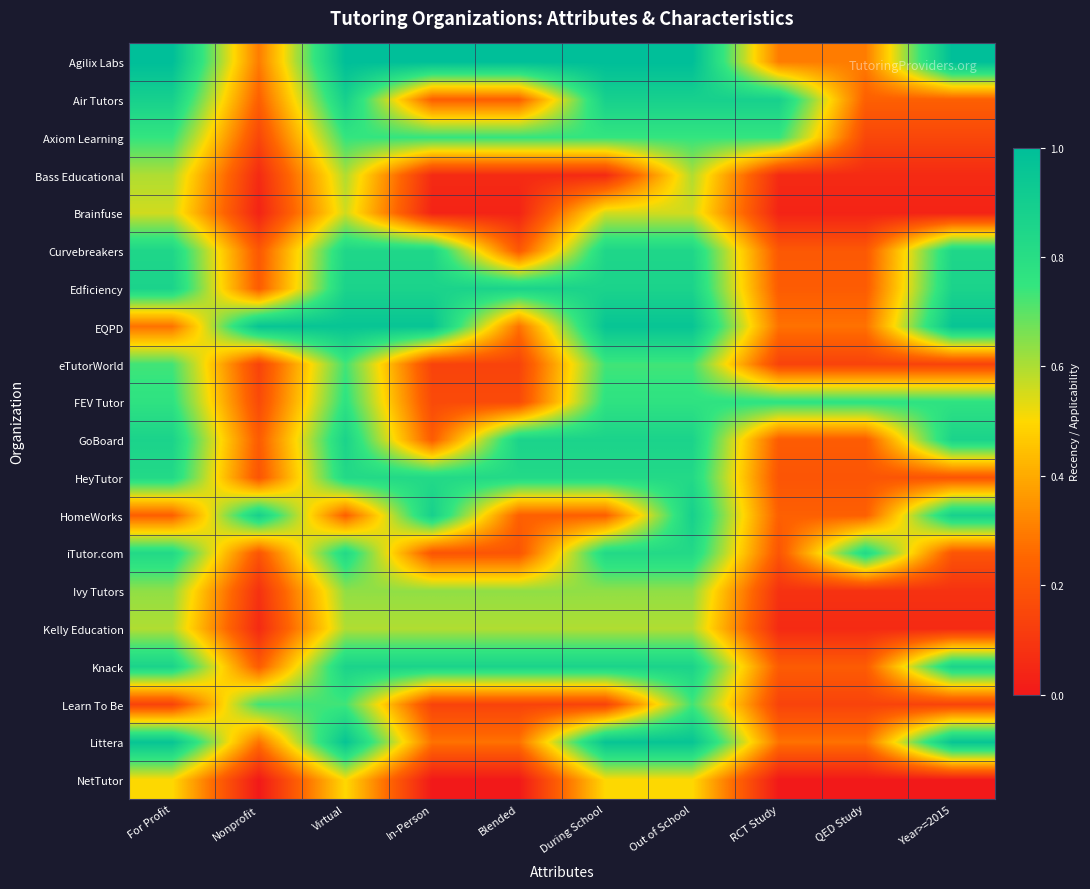

Rank the series at QED Study from highest to lowest value.

iTutor.com, FEV Tutor, Agilix Labs, EQPD, Littera, Air Tutors, HomeWorks, Edficiency, GoBoard, Knack, Curvebreakers, HeyTutor, Axiom Learning, eTutorWorld, Learn To Be, Ivy Tutors, Bass Educational, Kelly Education, Brainfuse, NetTutor